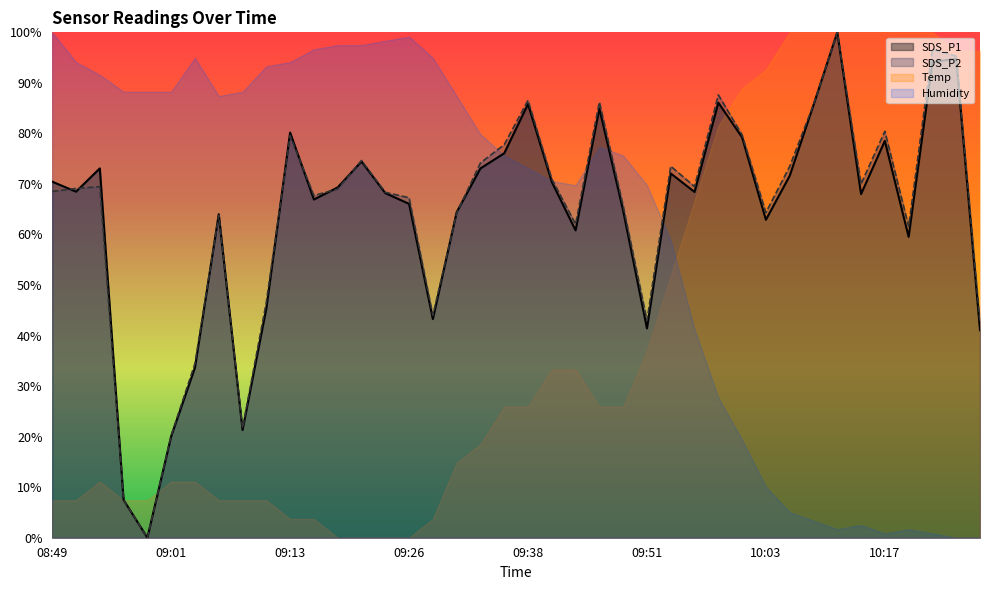

True or false: SDS_P1 has more than 0 points higher than both neighbors.

True